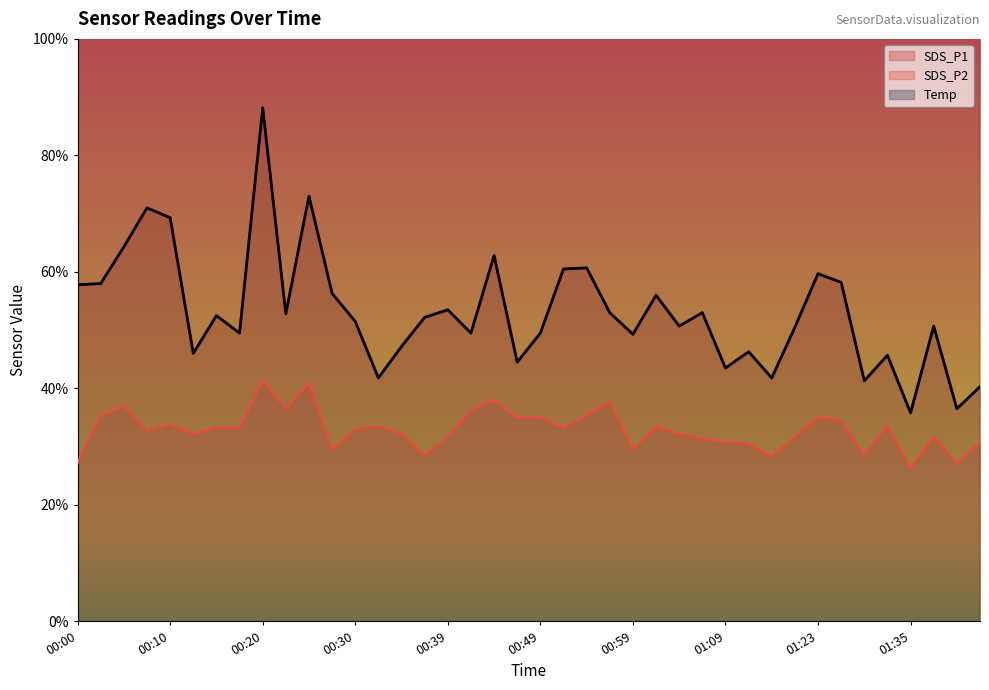

What position from the right is 00:05?

38